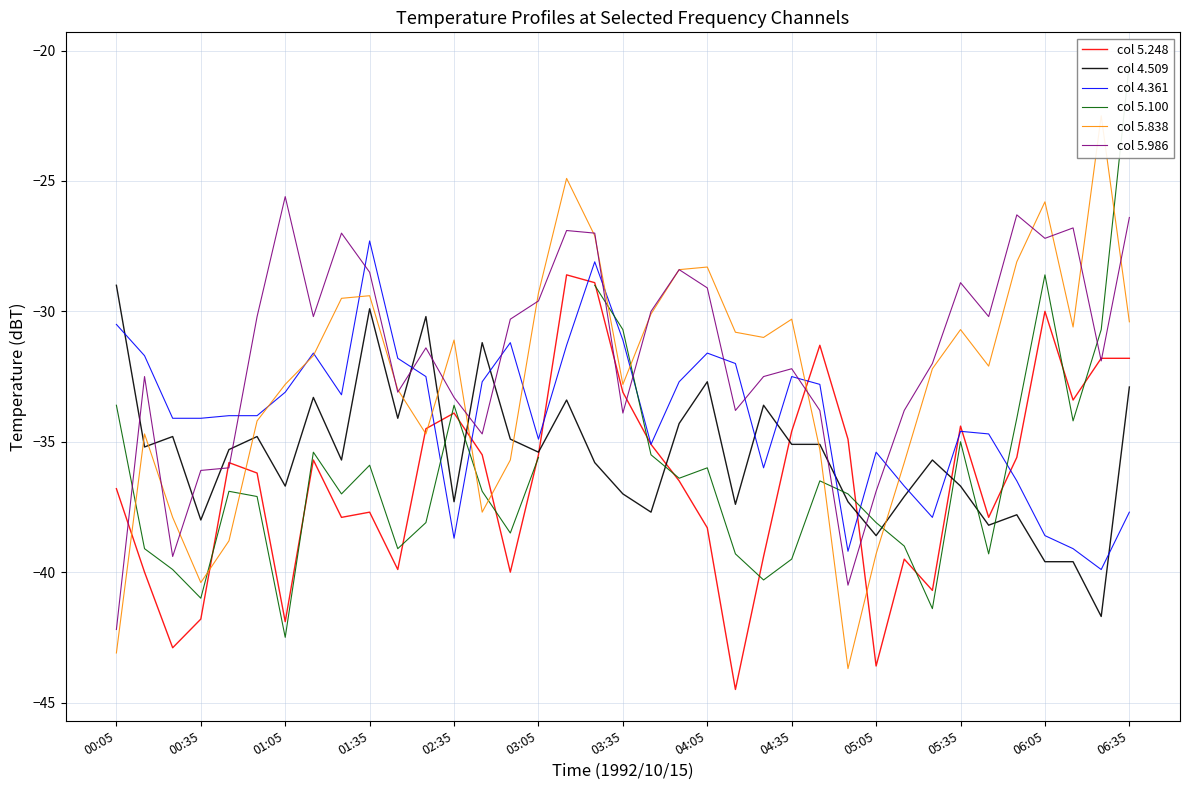

Is it true that col 5.986 equals -30.2 at 31?

True